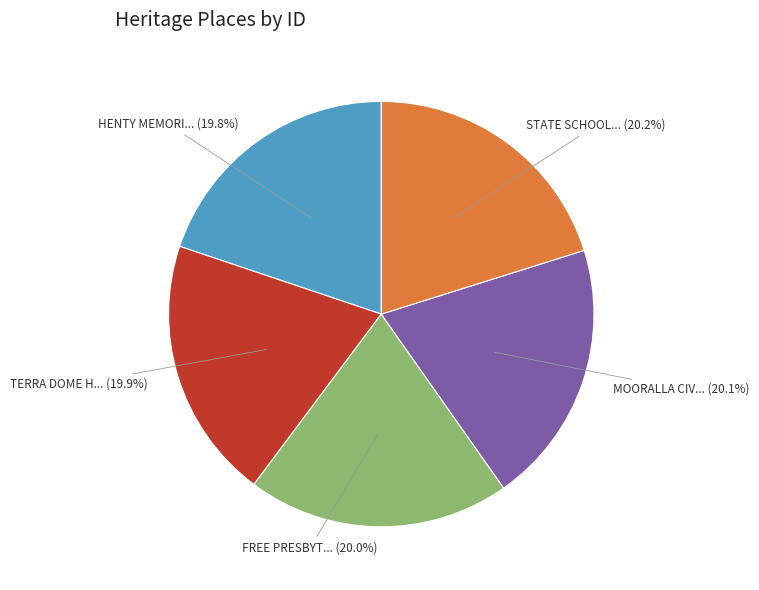

Is there any slice that represents more than half of the pie?

No